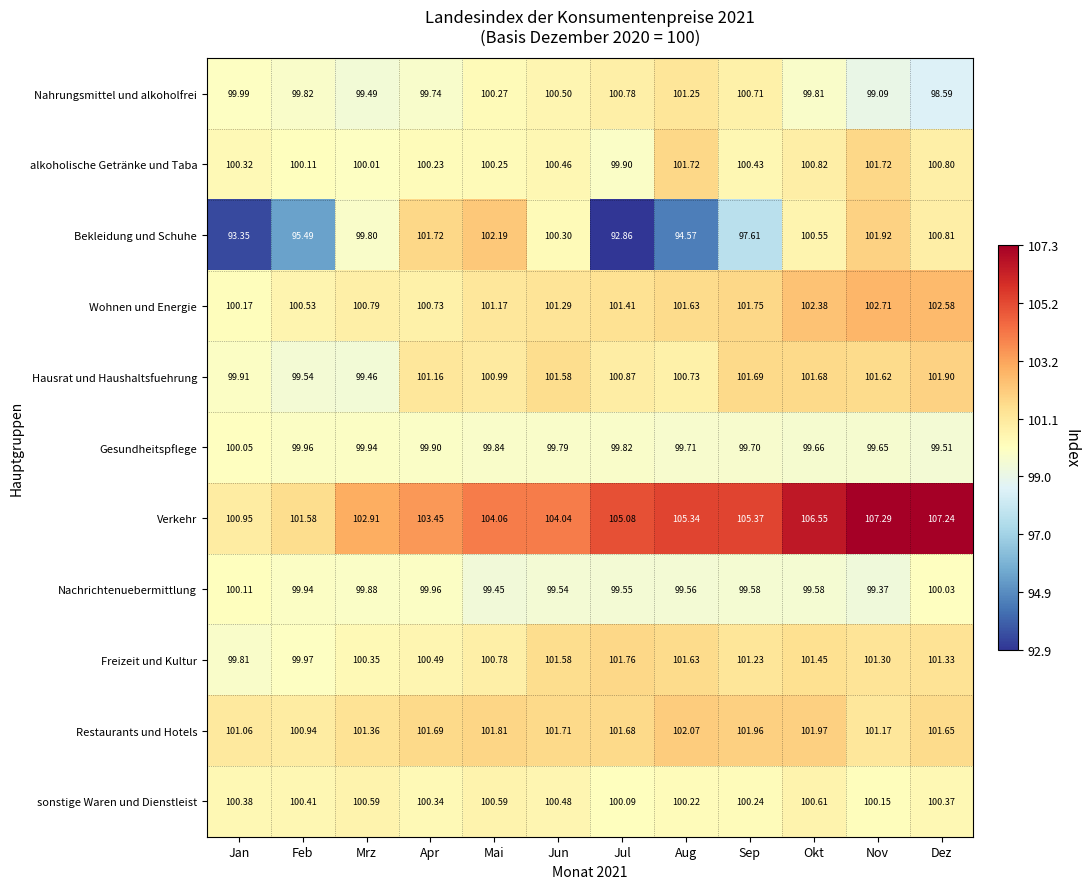

At which label does Bekleidung und Schuhe first exceed 100?

Apr